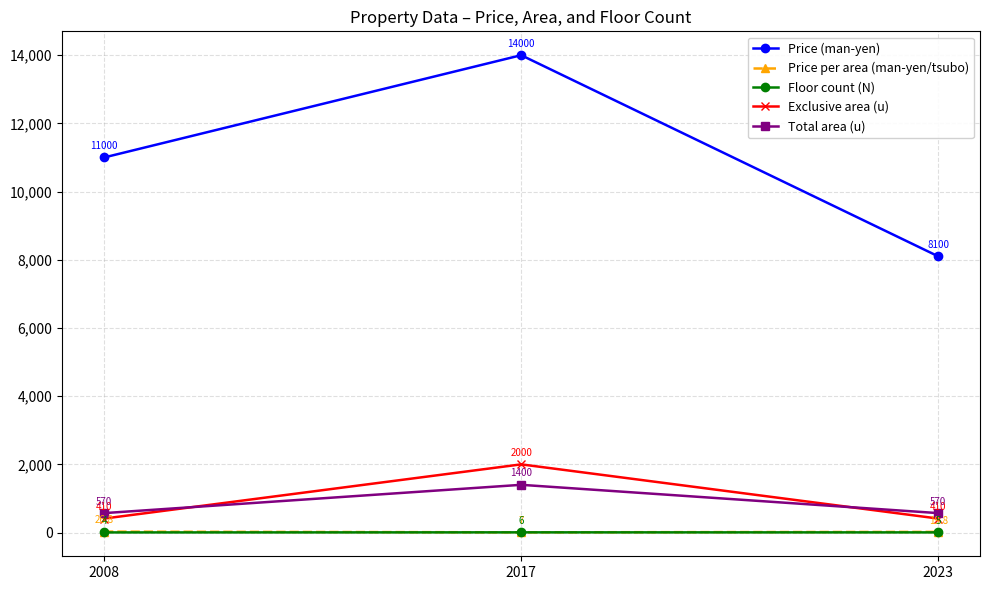

What is the total value across all series at 2008?

12010.8